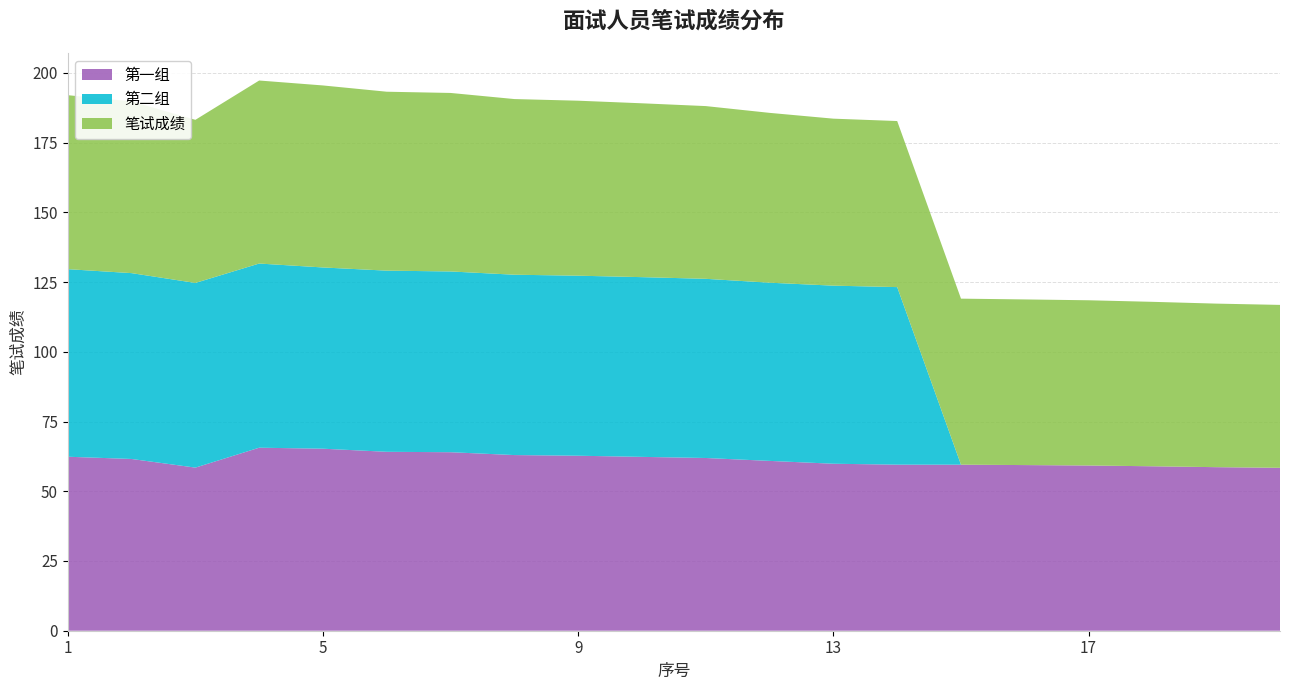

Reading left to right, list all the values displayed in this chart.

第一组: 1=62.4	2=61.6	3=58.5	4=65.6	5=65.3	6=64.2	7=64.0	8=63.0	9=62.7	10=62.3	11=61.9	12=60.9	13=59.9	14=59.5	15=59.5	16=59.4	17=59.2	18=59.0	19=58.6	20=58.4
第二组: 1=67.2	2=66.6	3=66.2	4=66.0	5=65.0	6=65.0	7=64.8	8=64.7	9=64.5	10=64.4	11=64.2	12=63.9	13=63.9	14=63.7	15=0.0	16=0.0	17=0.0	18=0.0	19=0.0	20=0.0
笔试成绩: 1=62.4	2=61.6	3=58.5	4=65.6	5=65.3	6=64.2	7=64.0	8=63.0	9=62.7	10=62.3	11=61.9	12=60.9	13=59.9	14=59.5	15=59.5	16=59.4	17=59.2	18=59.0	19=58.6	20=58.4